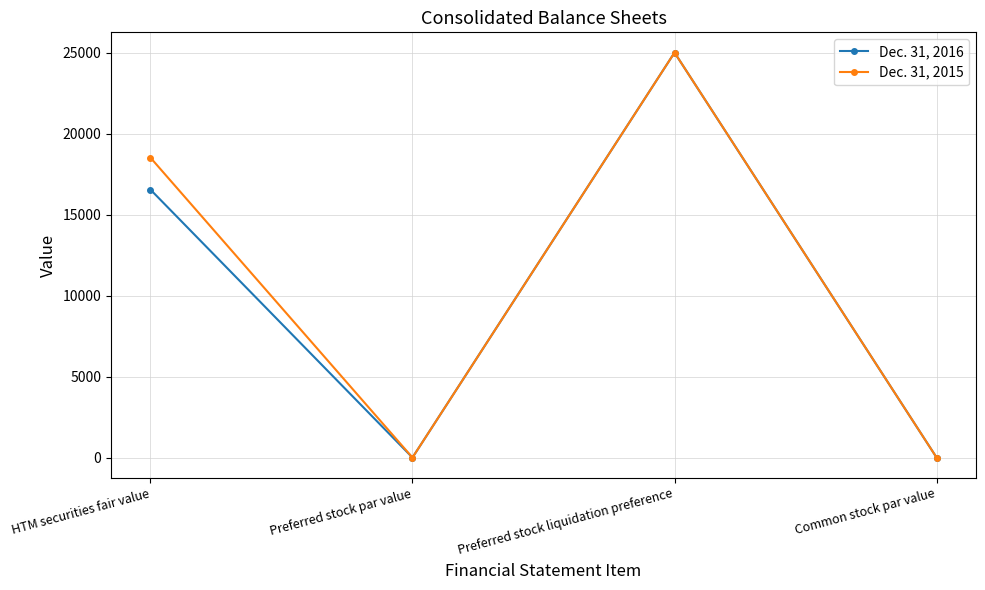

At which category does the chart reach its peak across all series?

Preferred stock liquidation preference